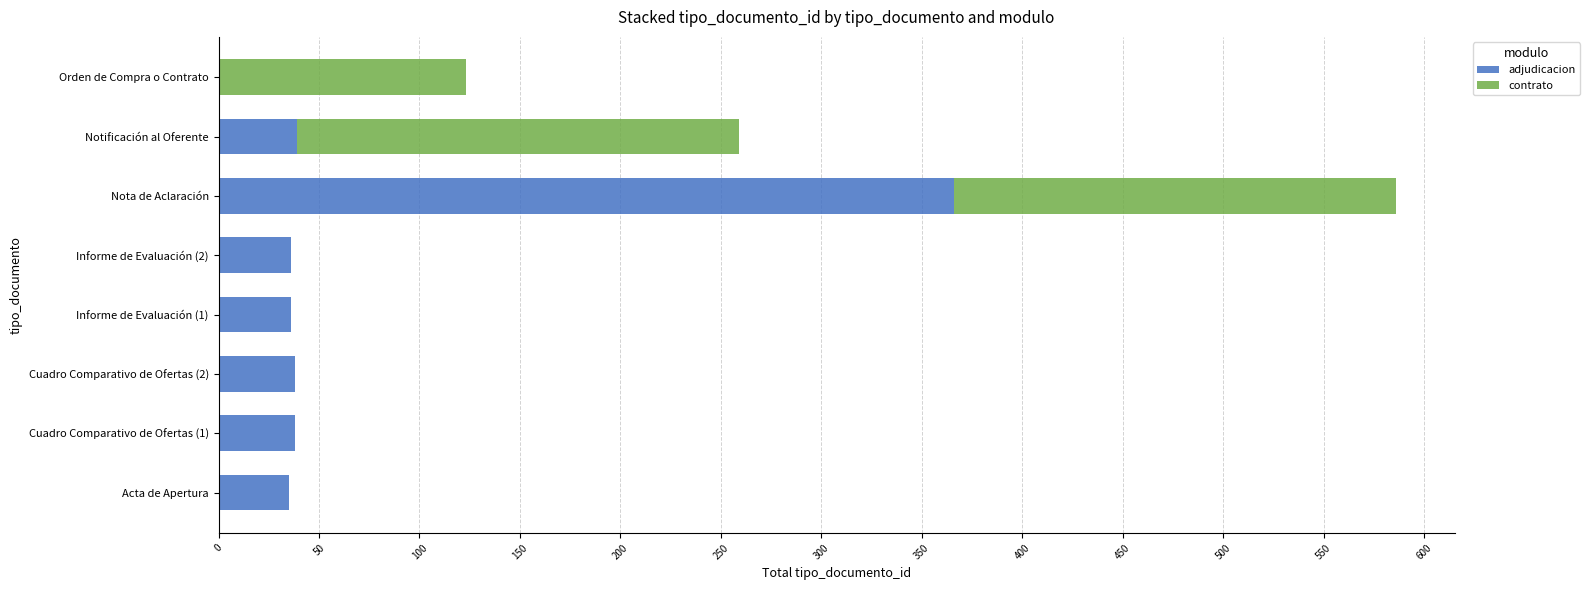

True or false: adjudicacion has a value of 0 at Orden de Compra o Contrato.

True